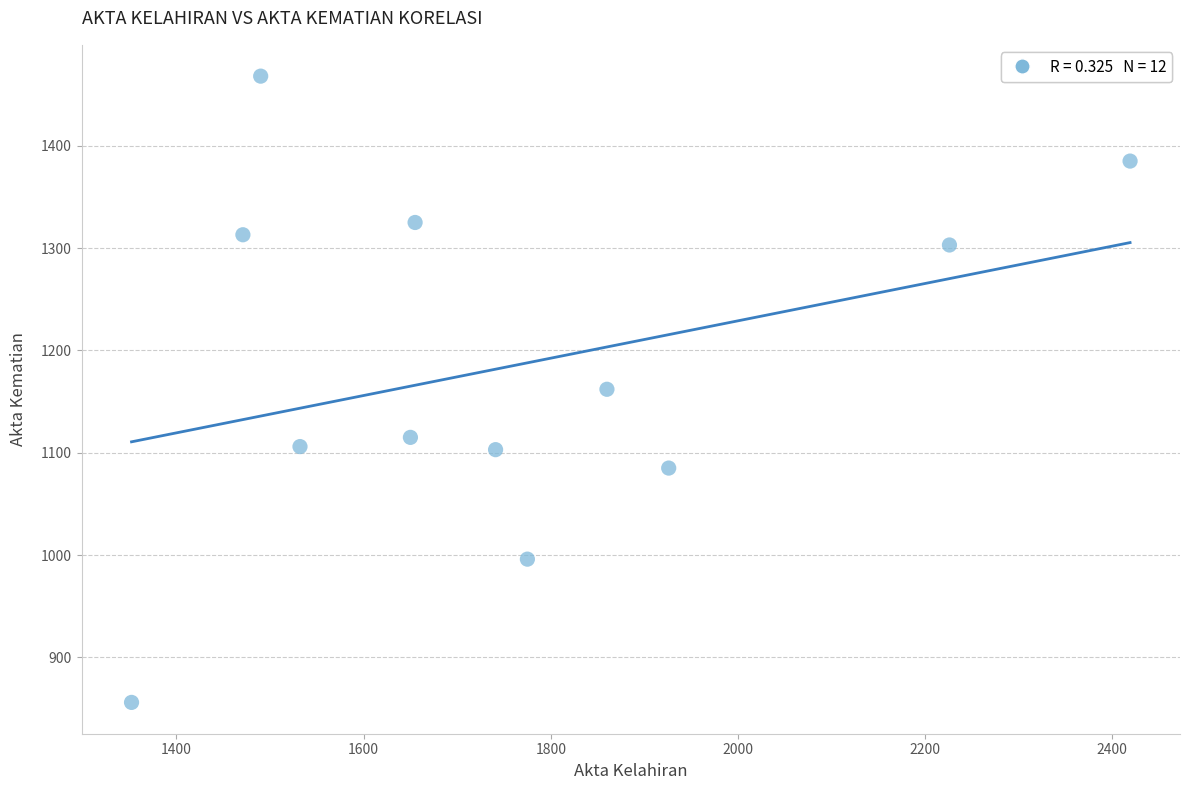

What is the average Y value?

1185